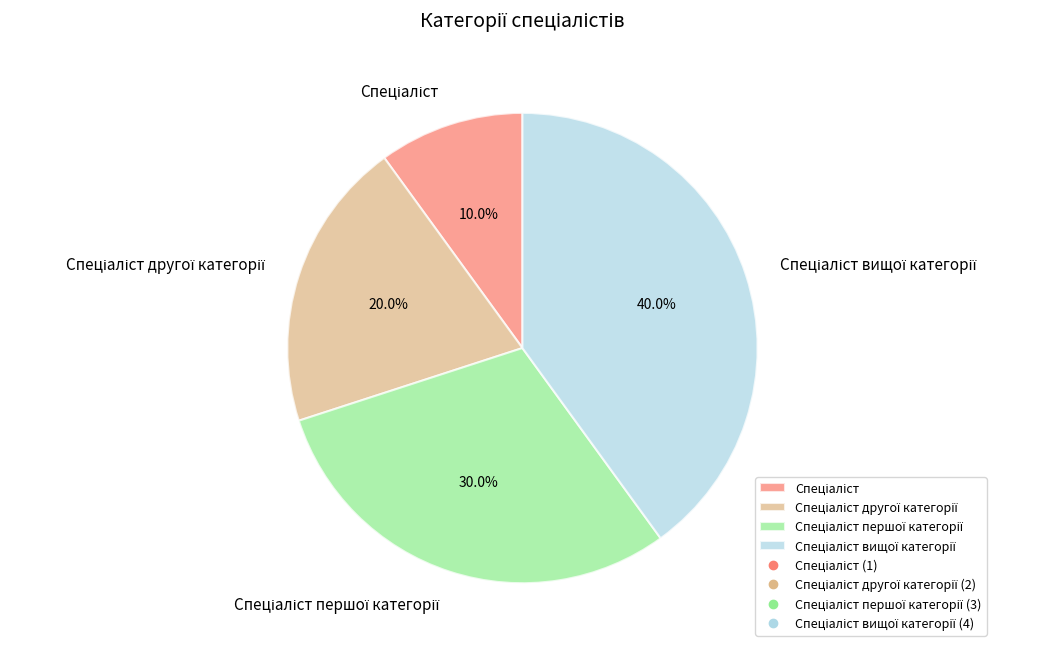

How many slices are in this pie chart?

4